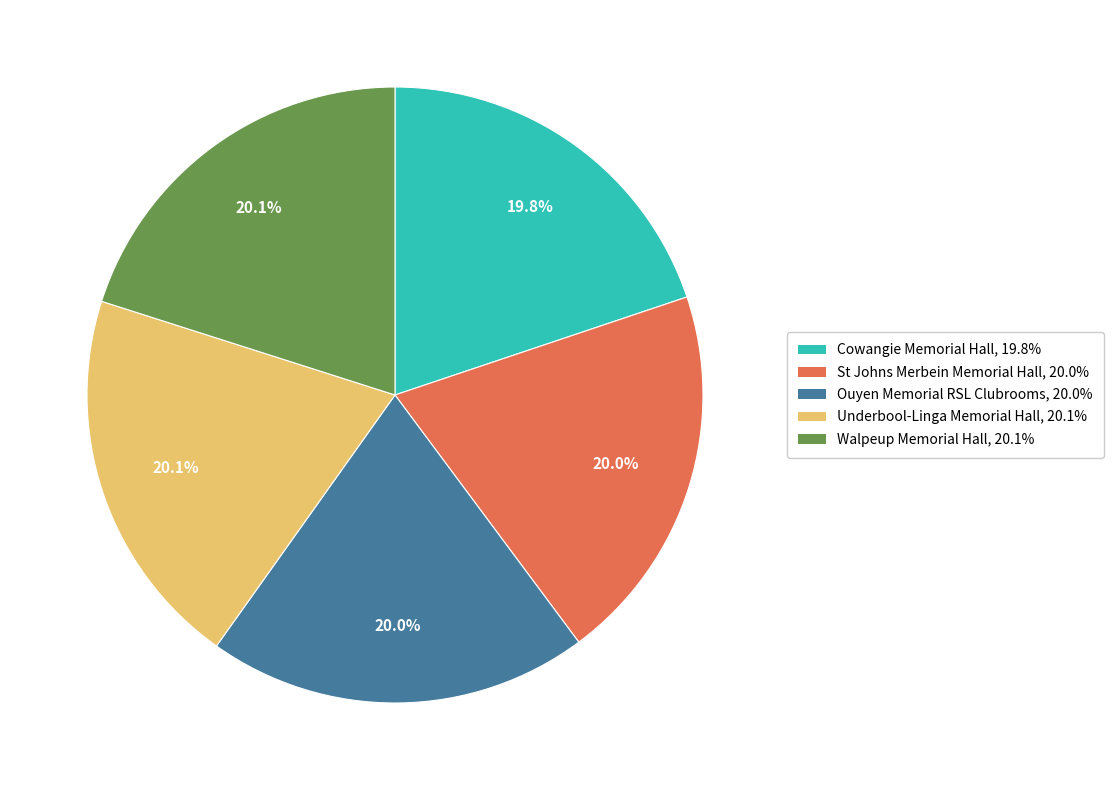

What is the ratio of the value at Ouyen Memorial RSL Clubrooms to the value at Cowangie Memorial Hall?

1.0